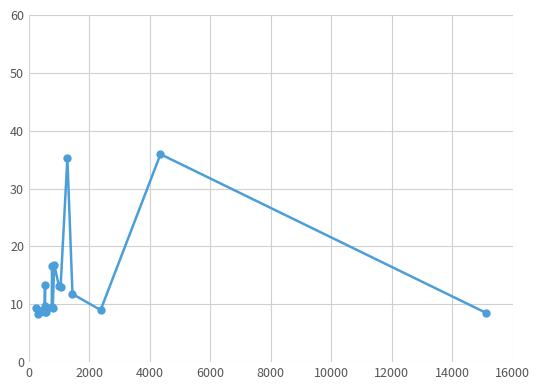

What is the maximum value shown in the chart?

35.9